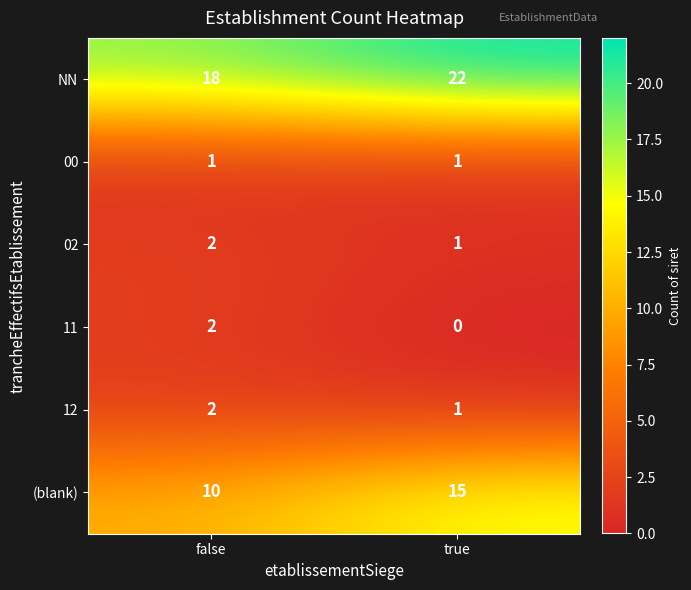

What is the difference between the maximum and minimum values in the (blank) series?

5